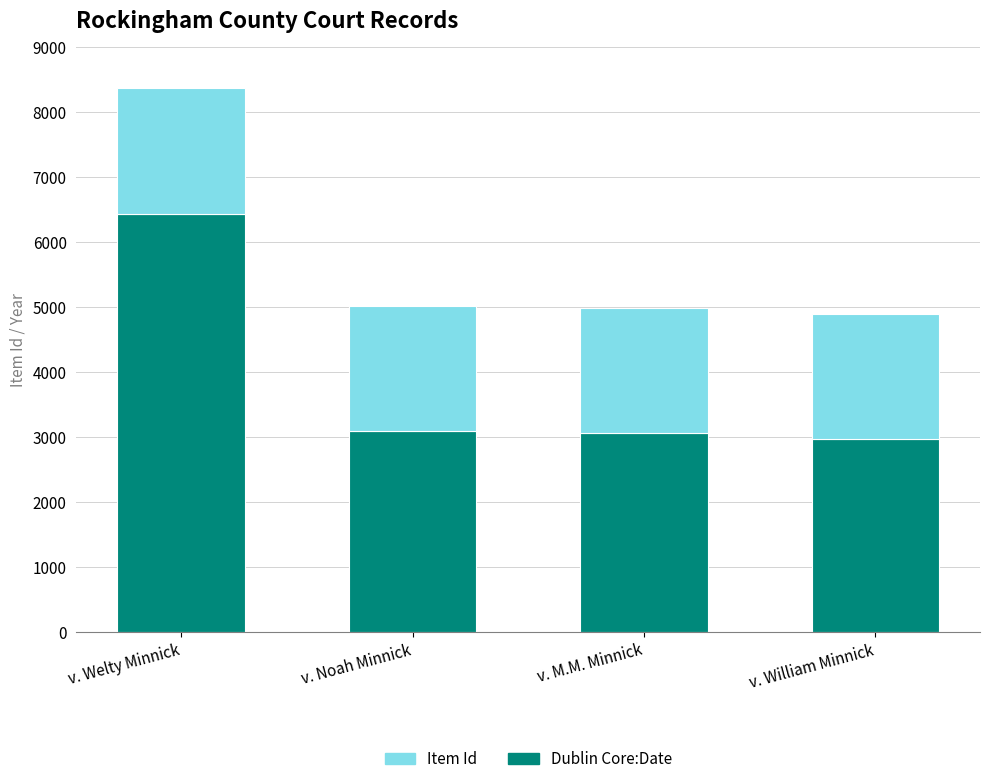

How many data points does each series have?

4